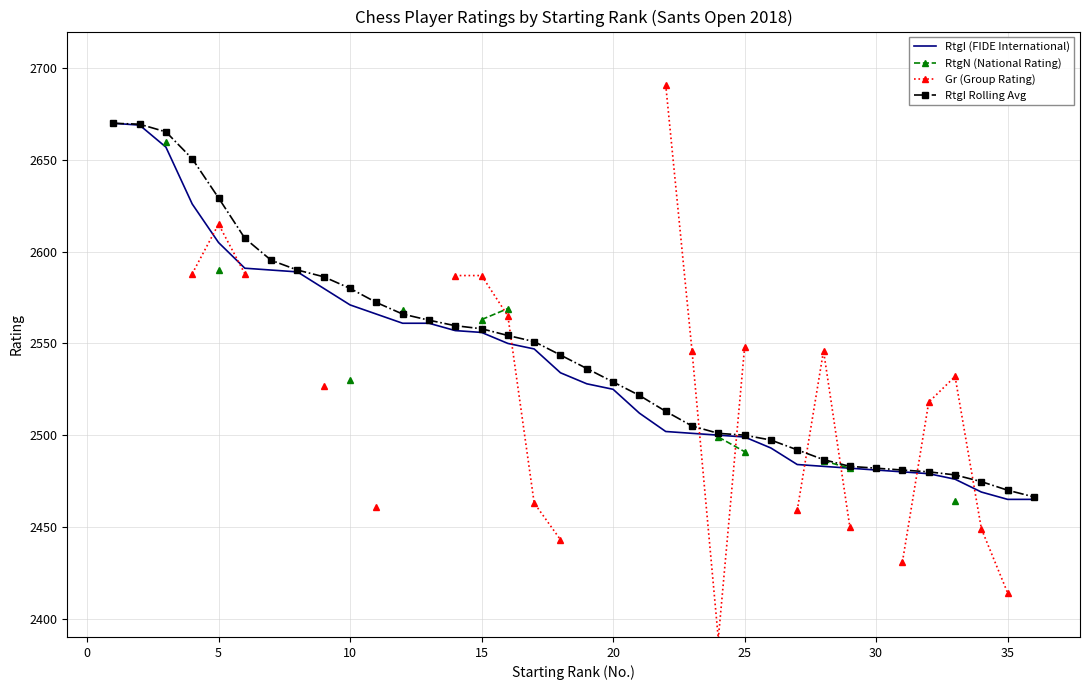

Is it true that RtgI Rolling Avg equals 2558.0 at 15?

True